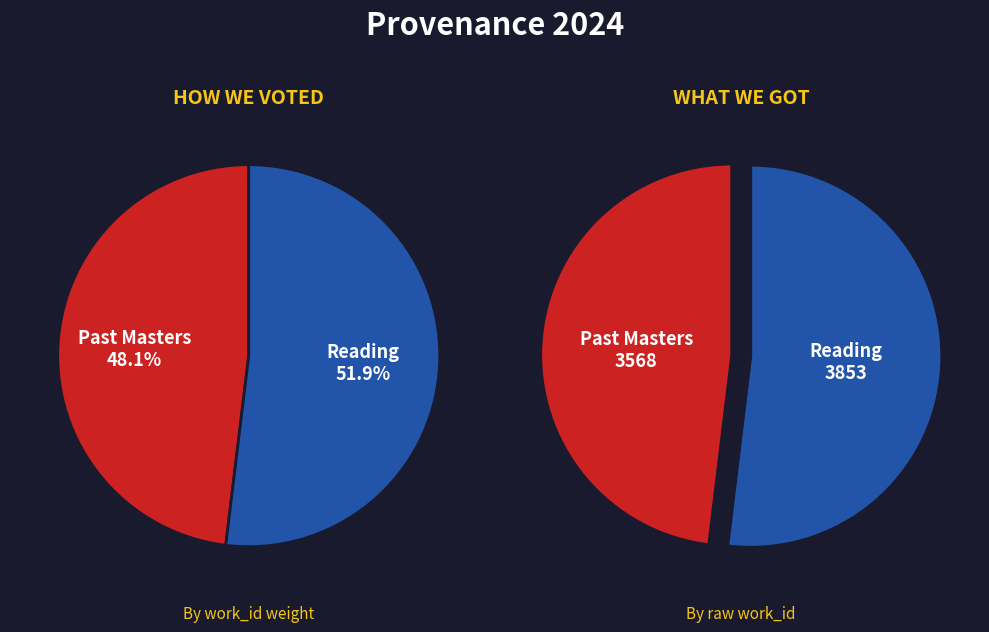

How many slices are in this pie chart?

2